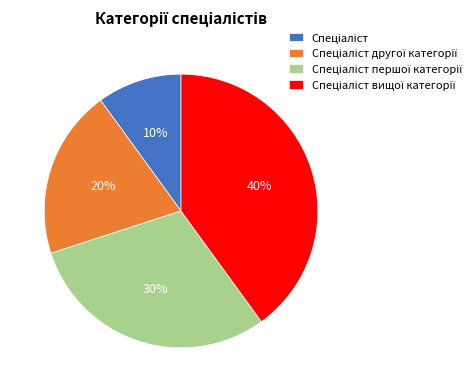

To the nearest percent, what is the average slice percentage?

25%